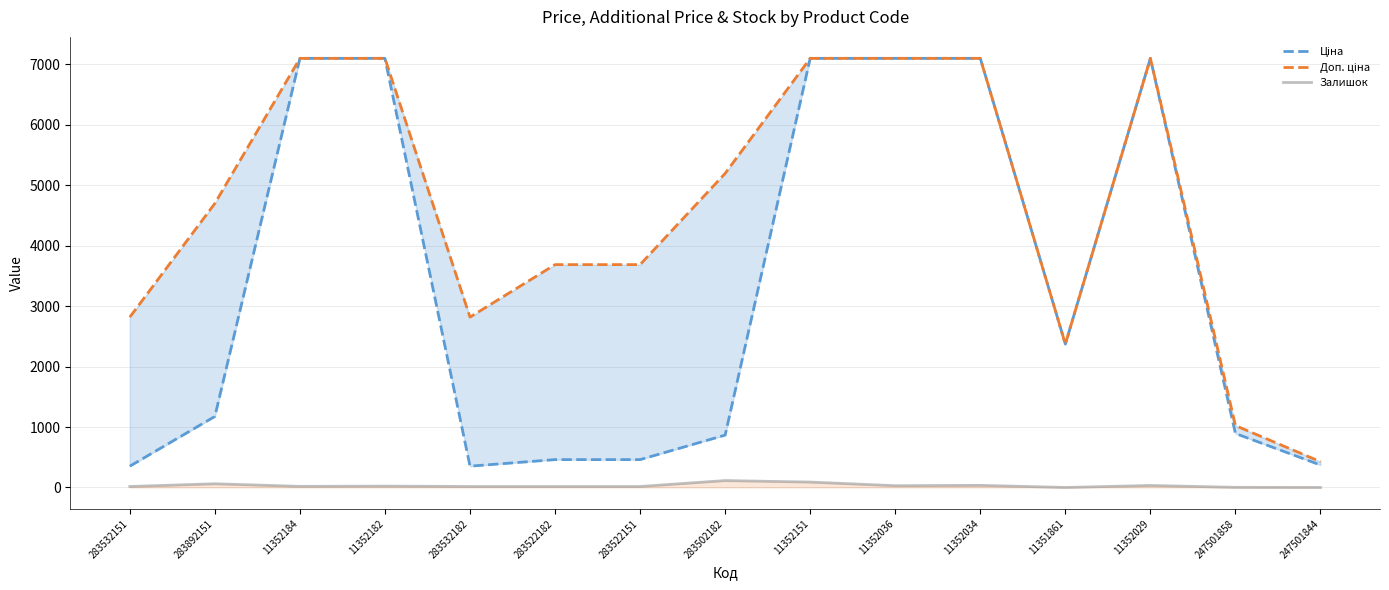

Which category has the lowest value across all series?

11351861